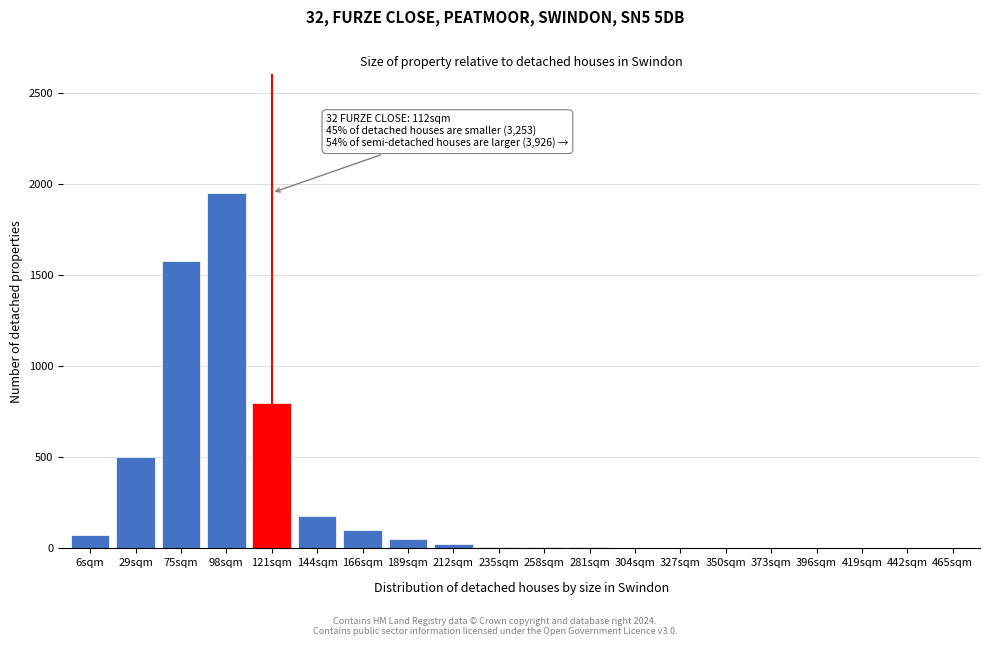

At which label is the value closest to 975?

121sqm